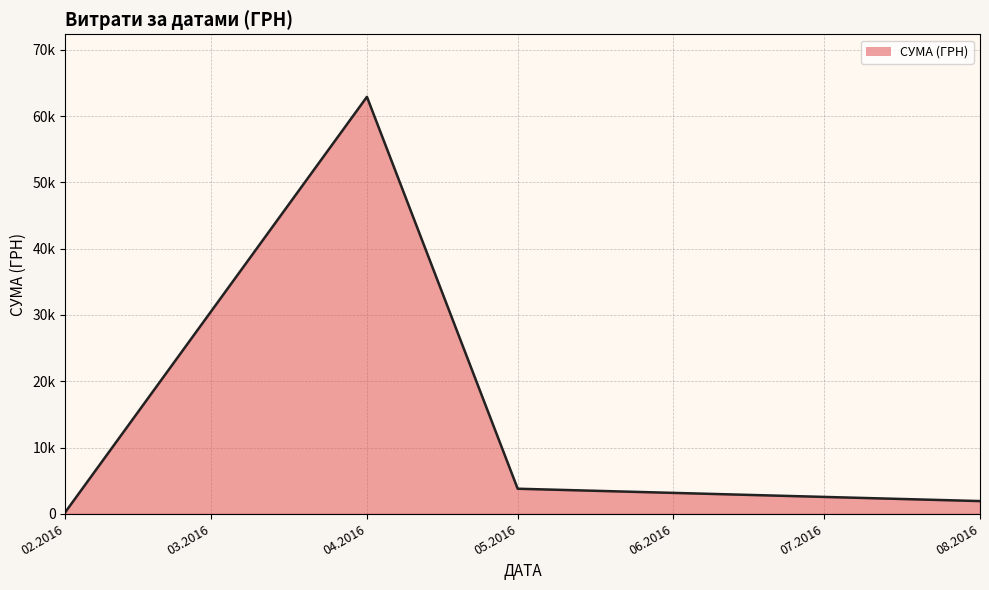

What is the value of the 4th point from the left?

1917.1